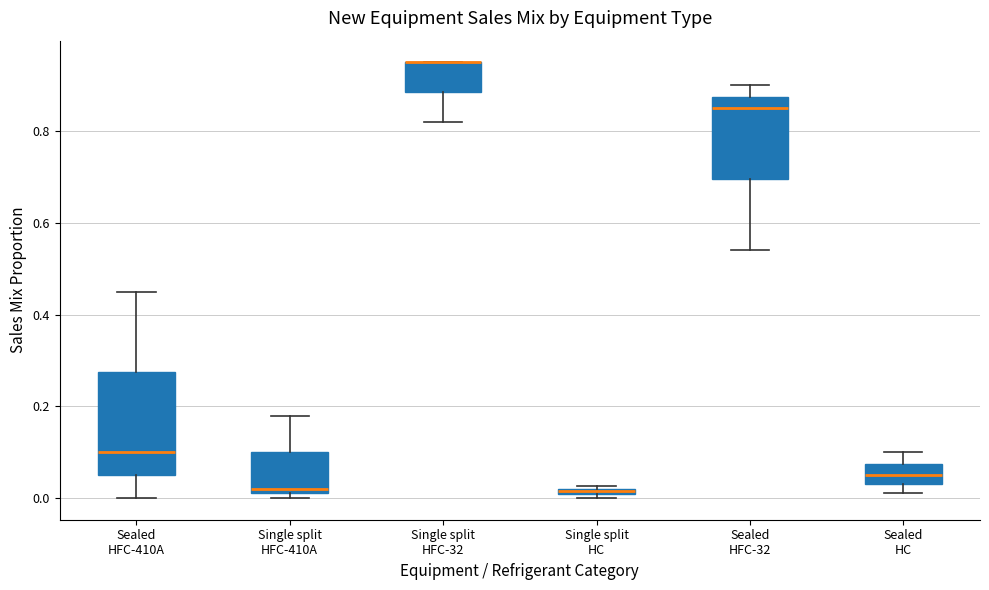

Which box is the tallest, from its lower edge to its upper edge?

Sealed HFC-410A